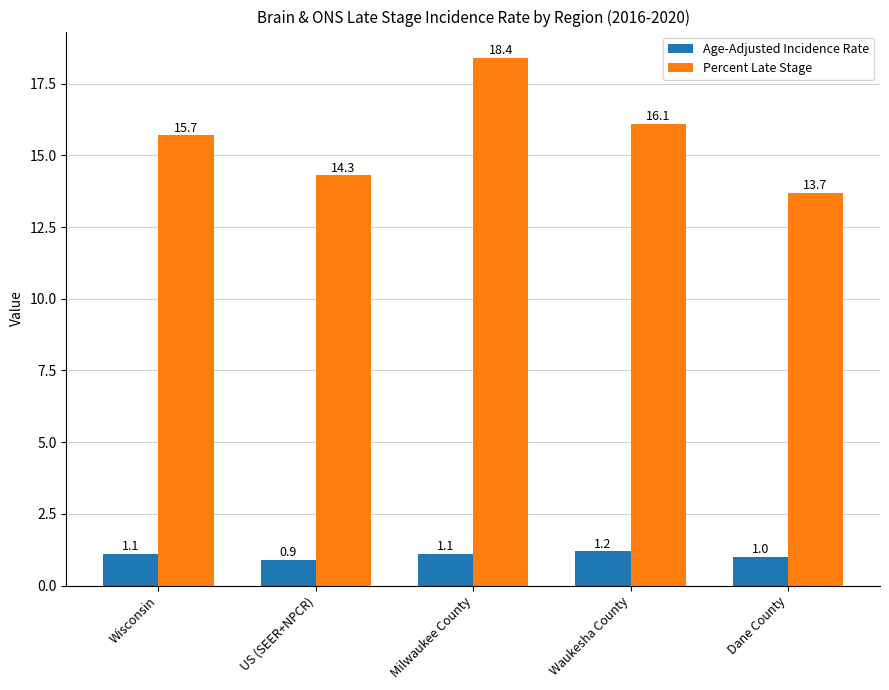

Reading left to right, extract all data points from this chart.

Age-Adjusted Incidence Rate: Wisconsin=1.1	US (SEER+NPCR)=0.9	Milwaukee County=1.1	Waukesha County=1.2	Dane County=1.0
Percent Late Stage: Wisconsin=15.7	US (SEER+NPCR)=14.3	Milwaukee County=18.4	Waukesha County=16.1	Dane County=13.7